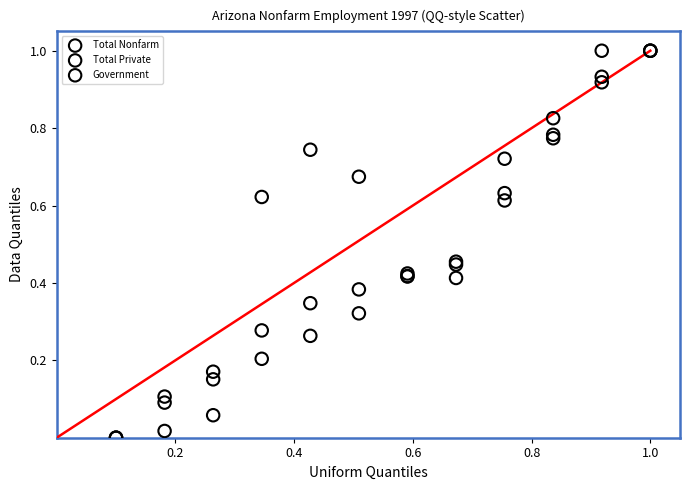

What are all the series names shown in the legend?

Total Nonfarm, Total Private, Government